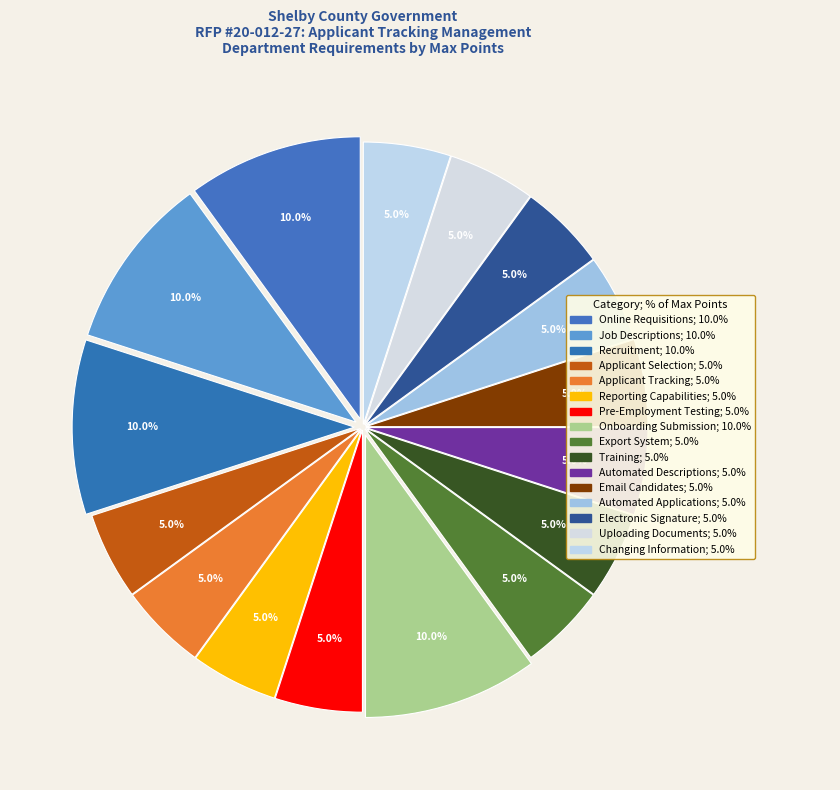

How many slices are in this pie chart?

16